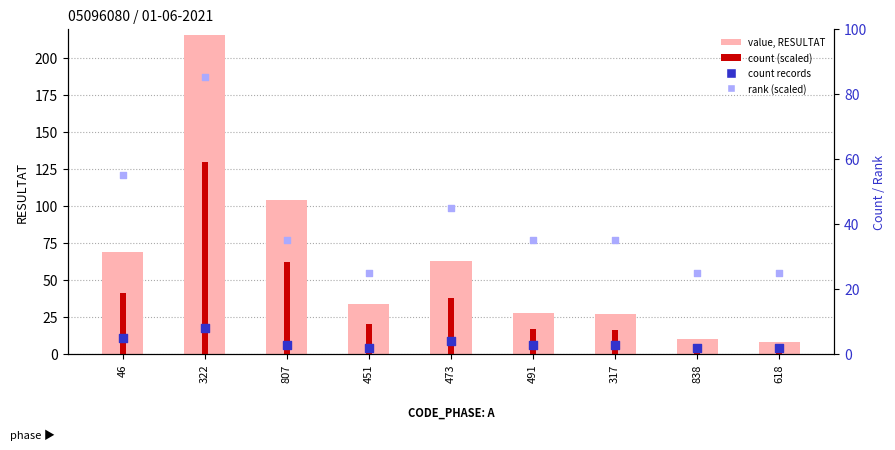

At how many categories does at least one series exceed 70?

2